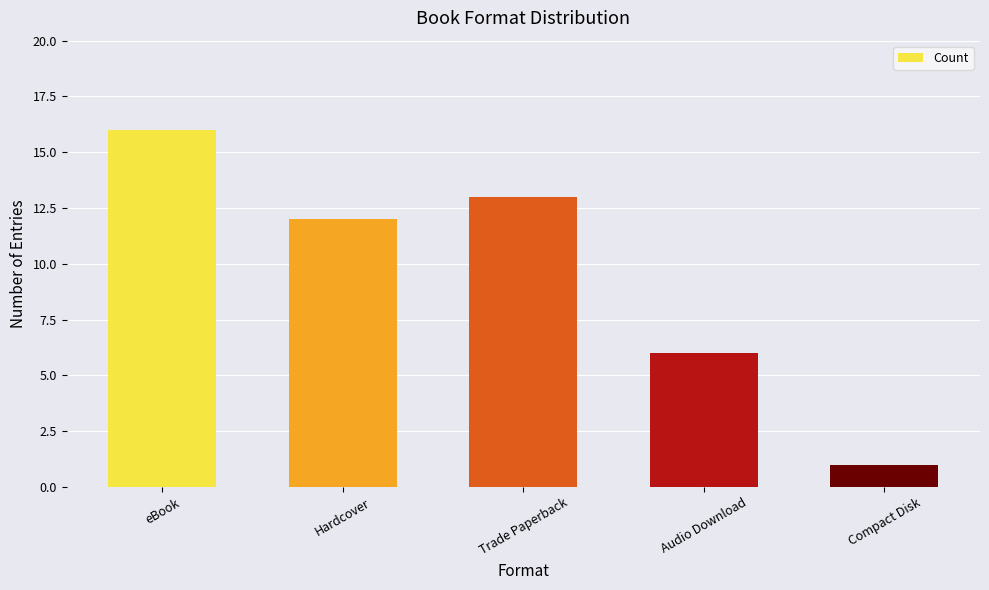

What is the maximum value shown in the chart?

16